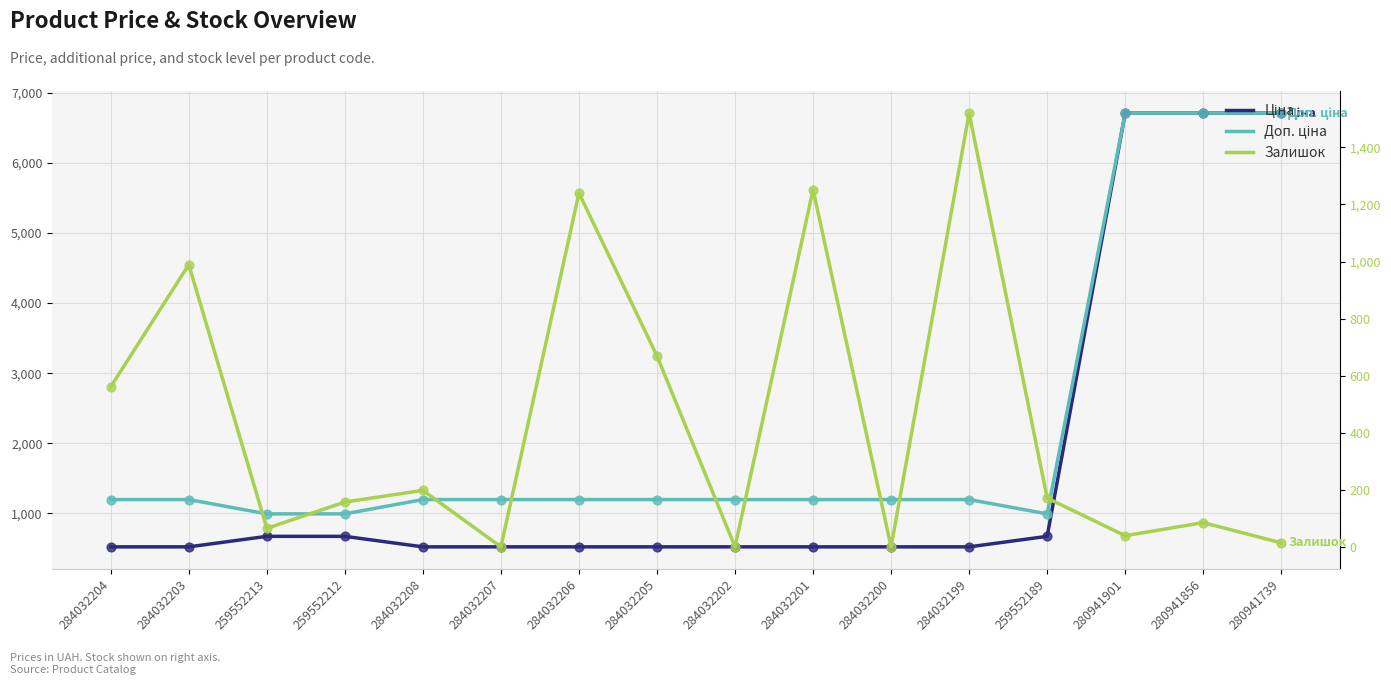

What is the total value across all series at 284032207?

1719.2